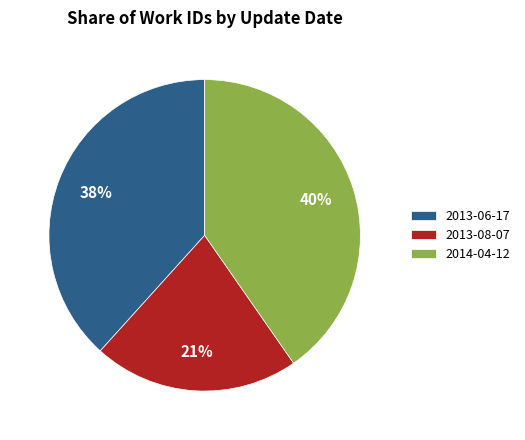

Does 2014-04-12 represent more than half of the total?

No